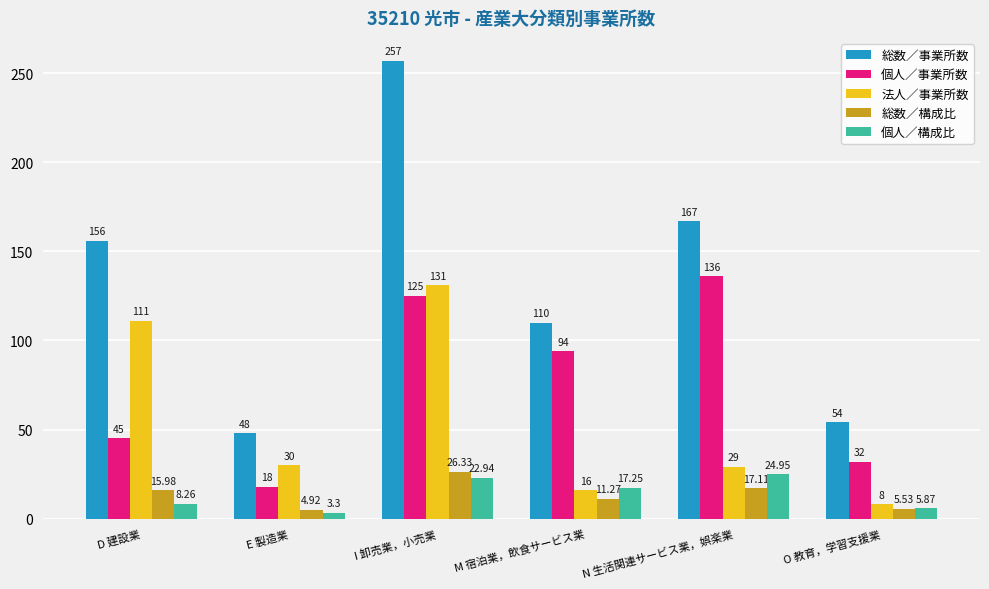

What is the difference between the highest and lowest values at I 卸売業，小売業?

234.1